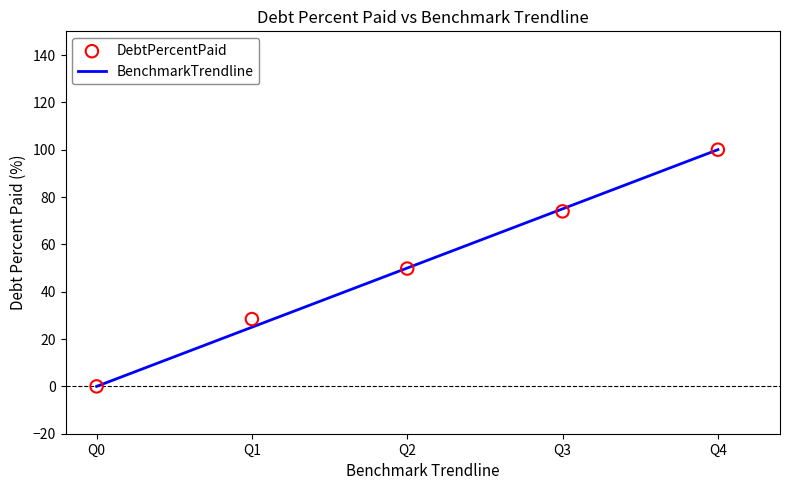

At which category is the sum across all series the highest?

Q4